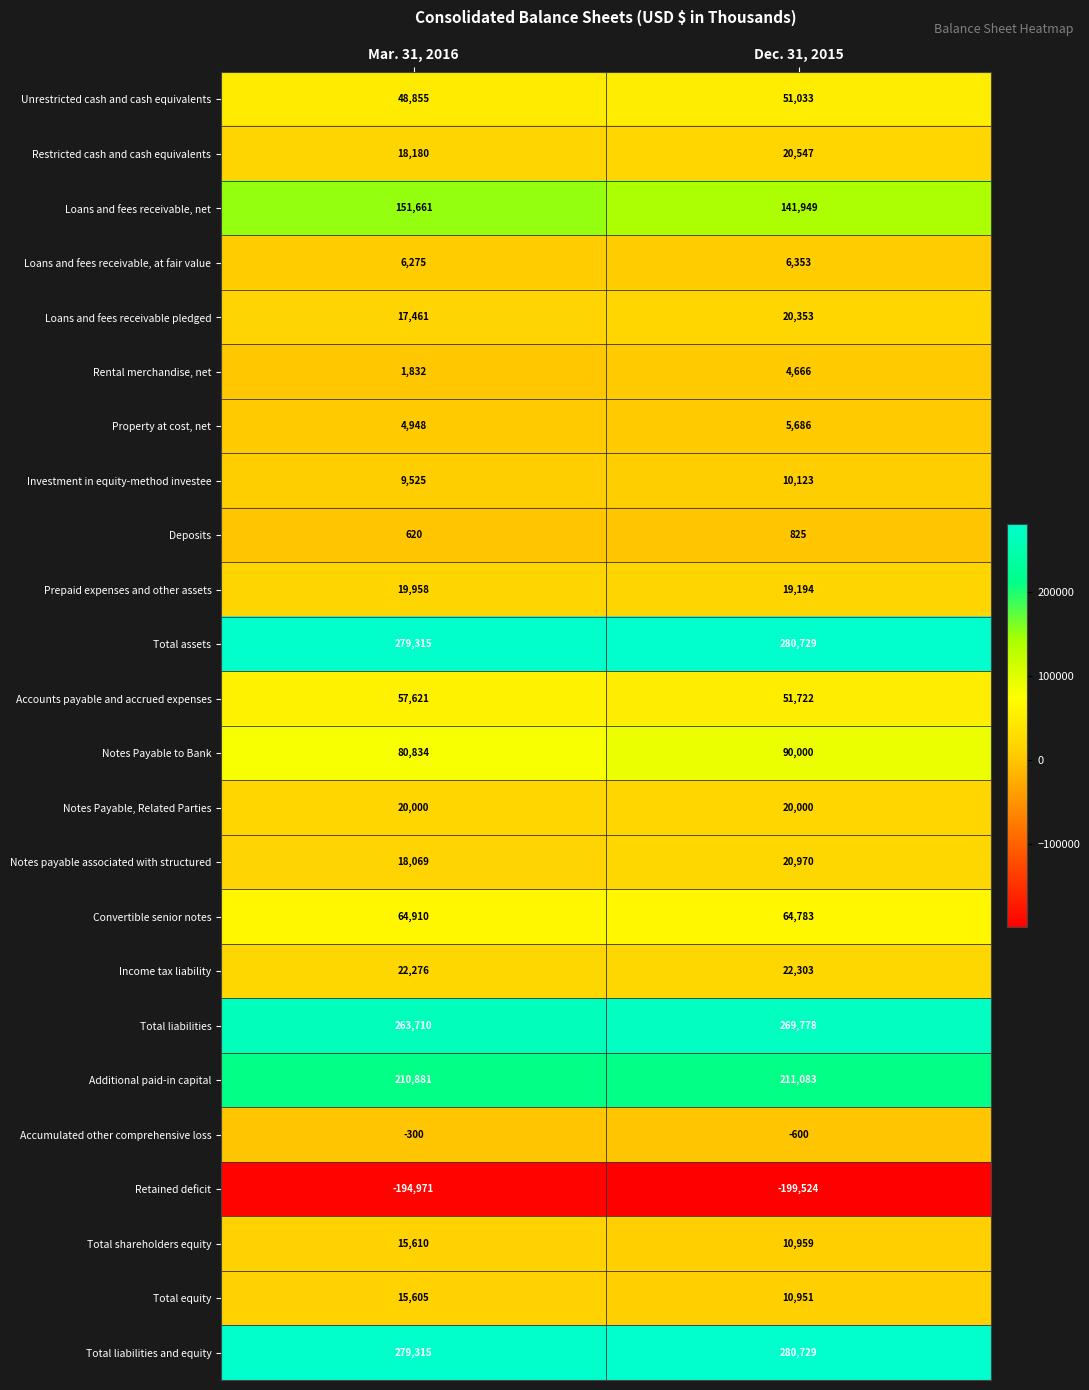

Count the number of categories in the chart.

2